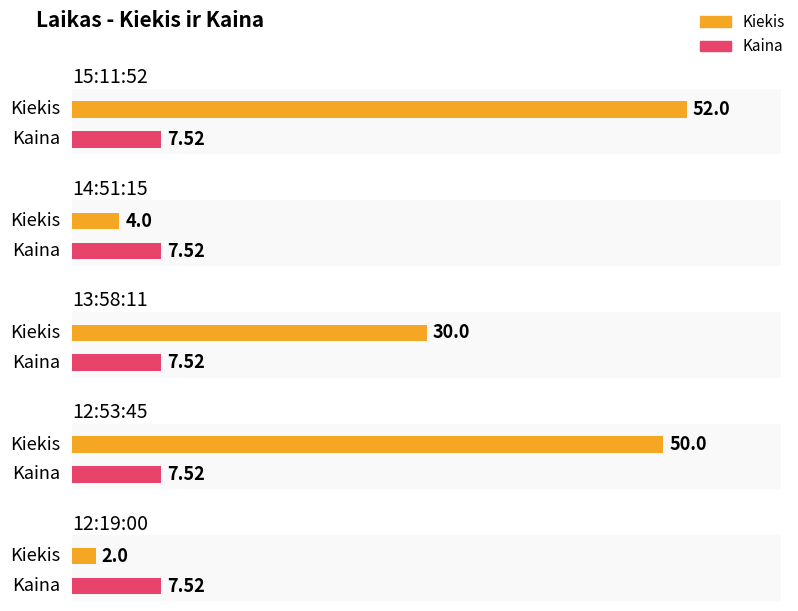

At which category does the chart reach its minimum across all series?

12:19:00